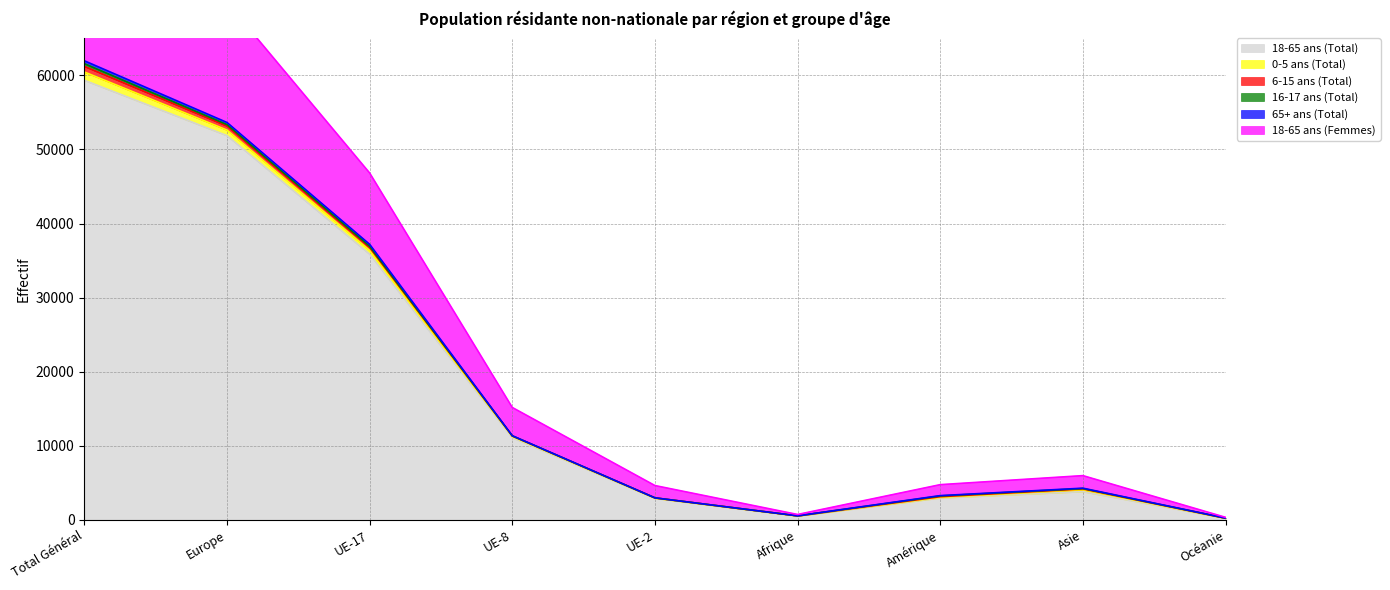

Which category has the highest value in the 18-65 ans (Total) series?

Total Général